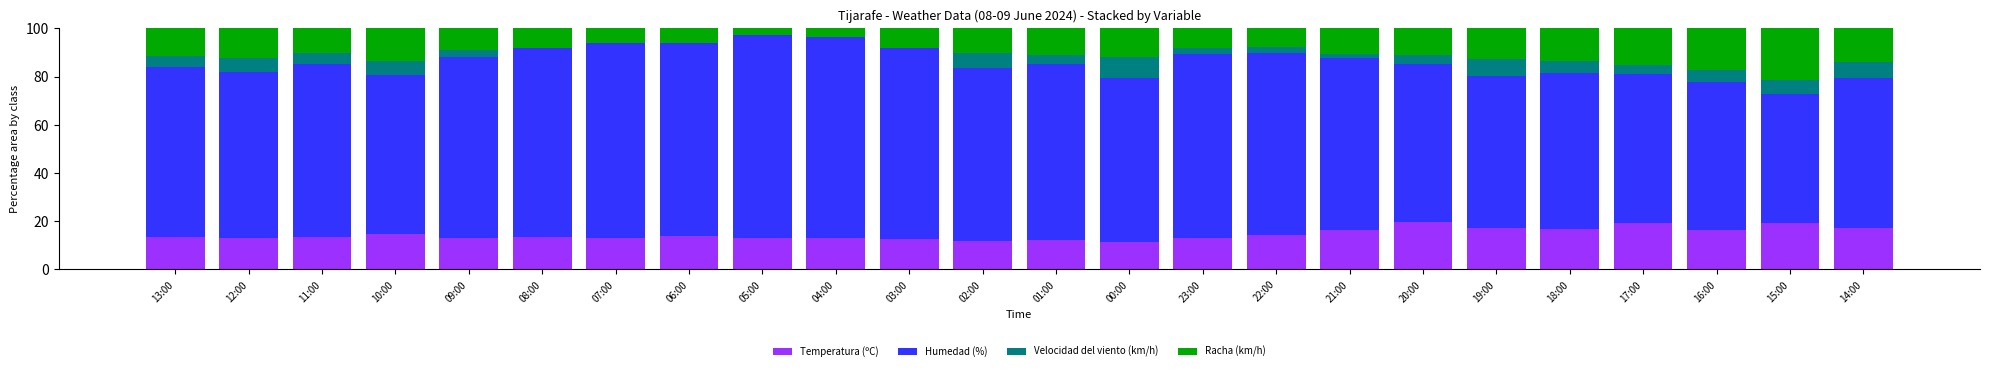

What is the total value across all series at 14:00?

100.0